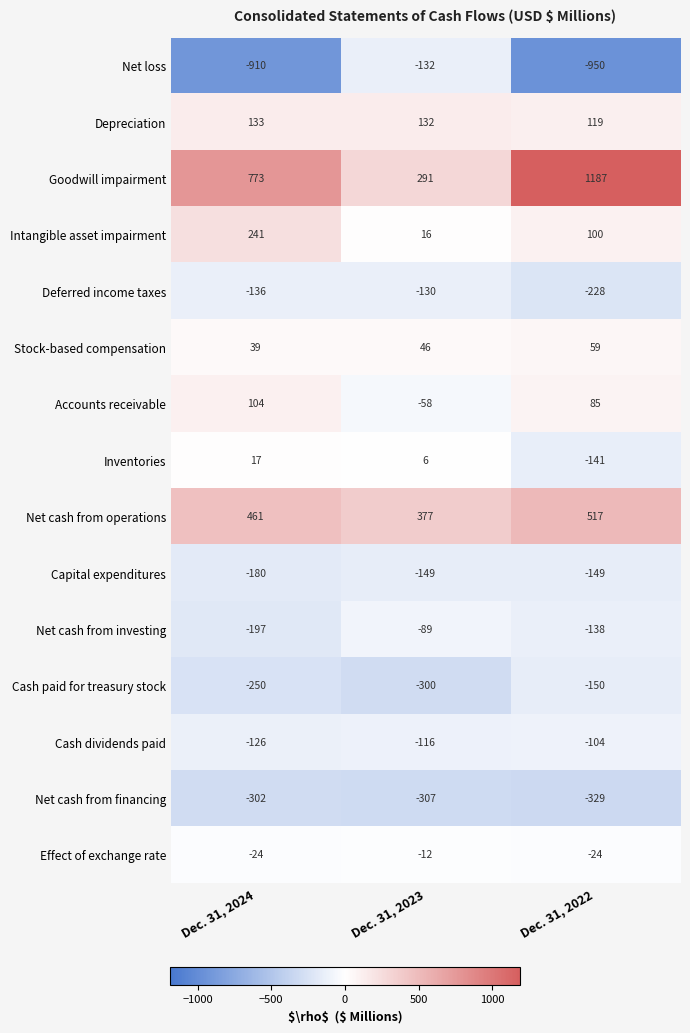

List the series in order of their peak value, lowest first.

Net cash from financing, Cash paid for treasury stock, Capital expenditures, Net loss, Deferred income taxes, Cash dividends paid, Net cash from investing, Effect of exchange rate, Inventories, Stock-based compensation, Accounts receivable, Depreciation, Intangible asset impairment, Net cash from operations, Goodwill impairment